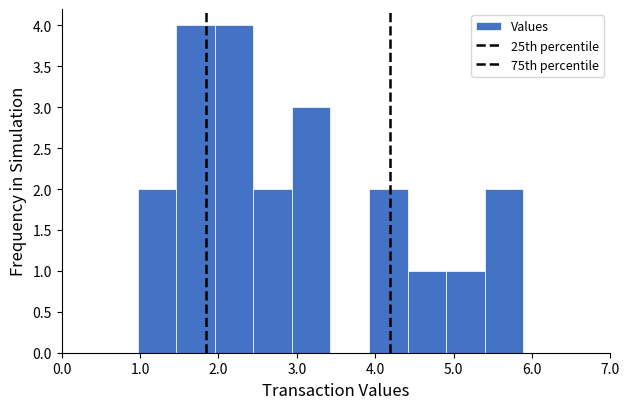

Reading left to right, list every bar in this chart as the range it spans on the x-axis followed by its height. Neither the bar edges nor the heights are printed on the chart, so give them approximately, as read against the axes.

1.0 to 1.5: 2
1.5 to 2.0: 4
2.0 to 2.4: 4
2.4 to 2.9: 2
2.9 to 3.4: 3
3.4 to 3.9: 0
3.9 to 4.4: 2
4.4 to 4.9: 1
4.9 to 5.4: 1
5.4 to 5.9: 2